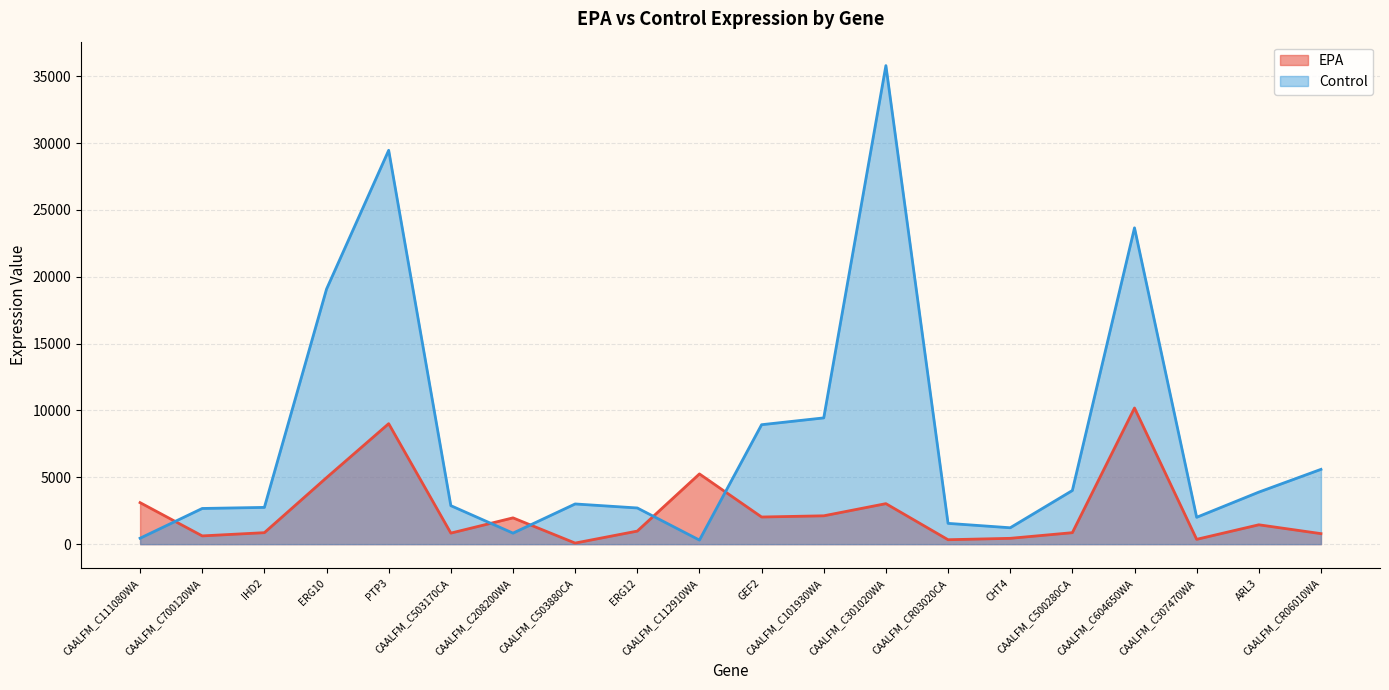

Is it true that Control equals 15749.5 at CAALFM_C101930WA?

False